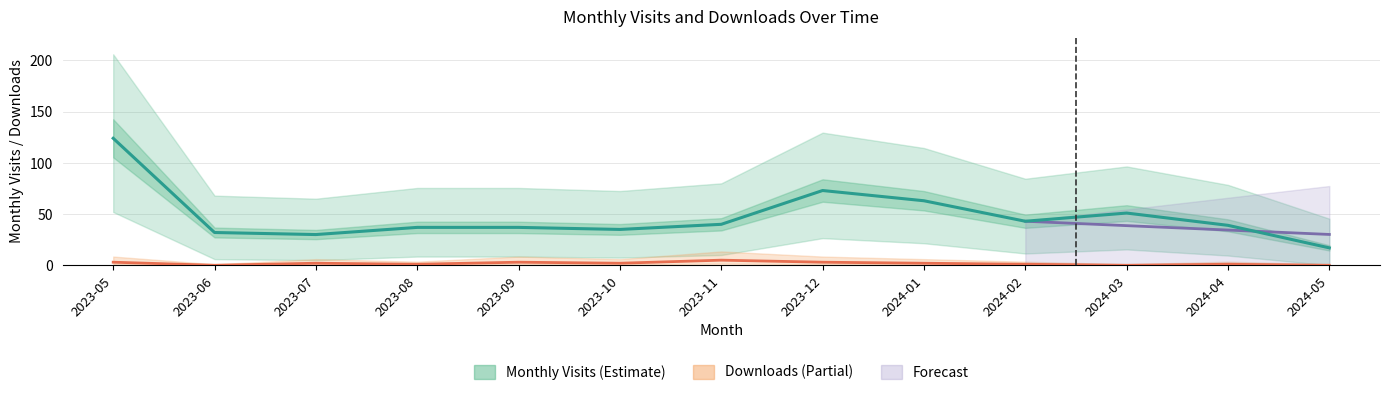

Is it true that Monthly Visits (Estimate) equals 35 at 2023-10?

True